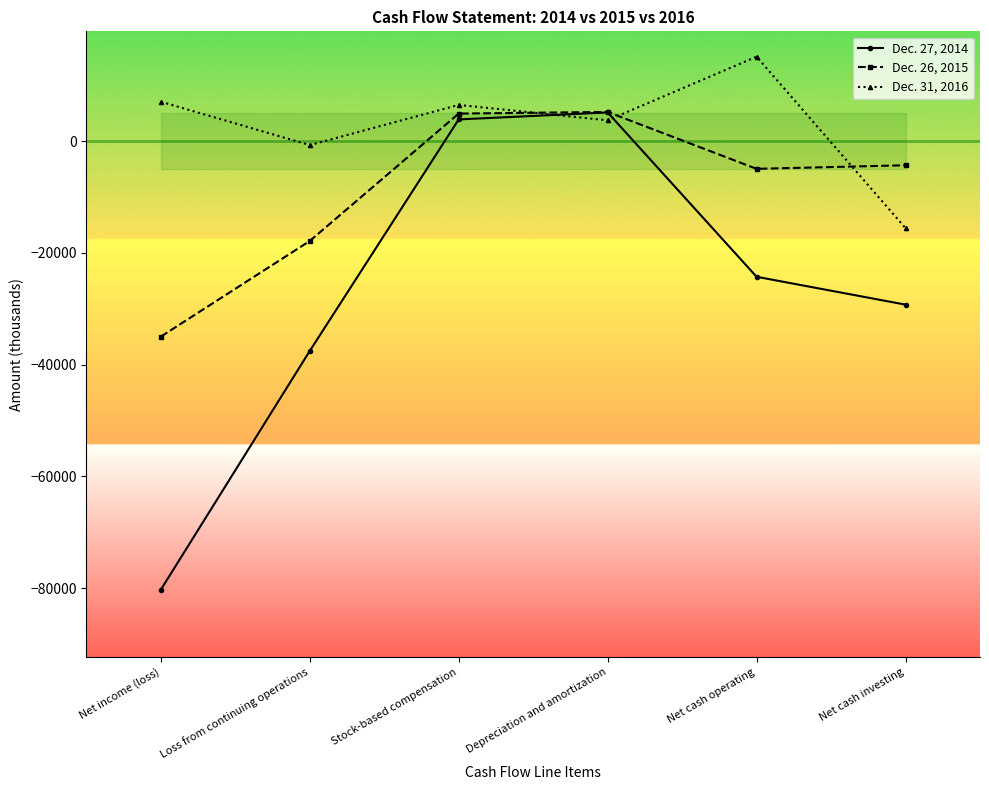

At which category does Dec. 31, 2016 reach its first local peak?

Stock-based compensation